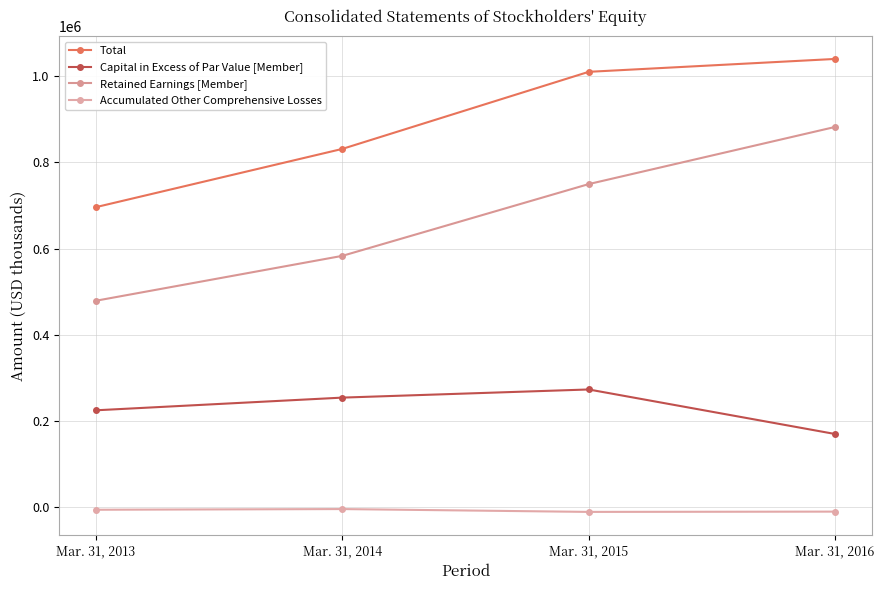

True or false: Capital in Excess of Par Value [Member] and Accumulated Other Comprehensive Losses intersect in this chart.

False